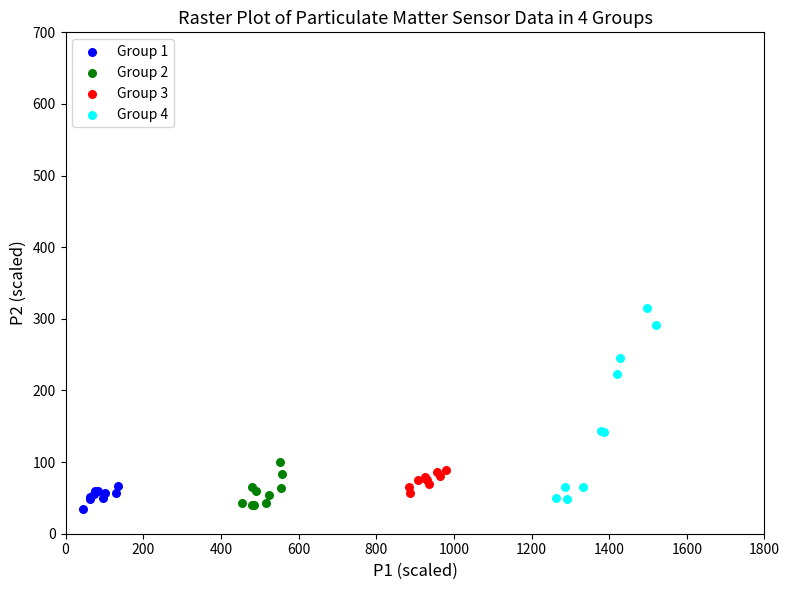

Which series has the largest Y range (max minus min)?

Group 4